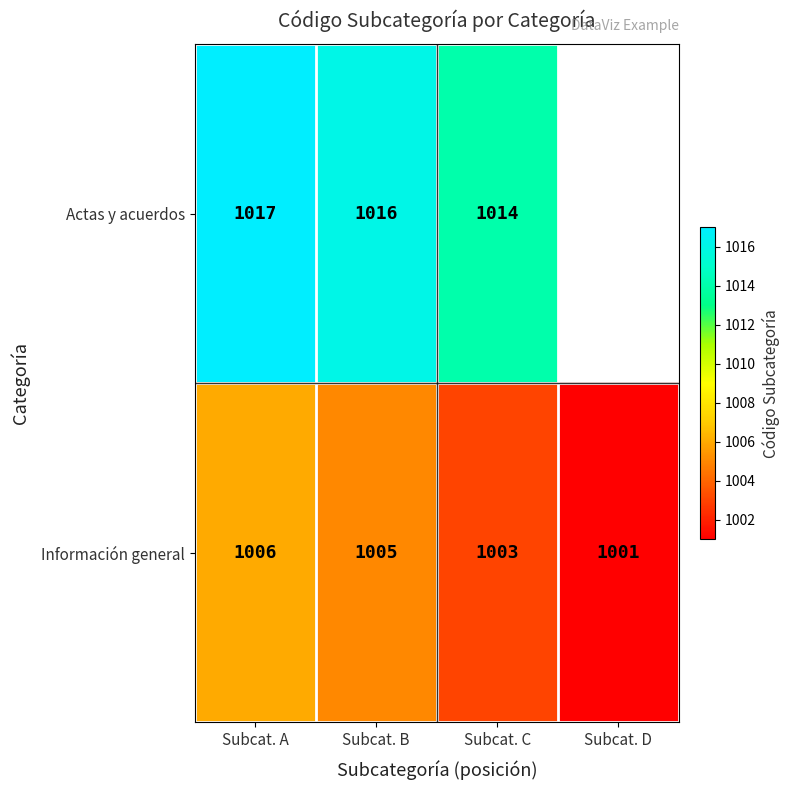

Count the Información general values in the range 1003 to 1006.

3